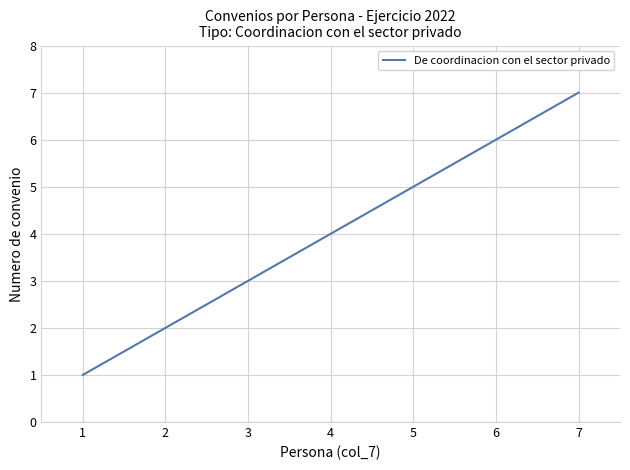

Is this an area chart (filled region under the line)?

No